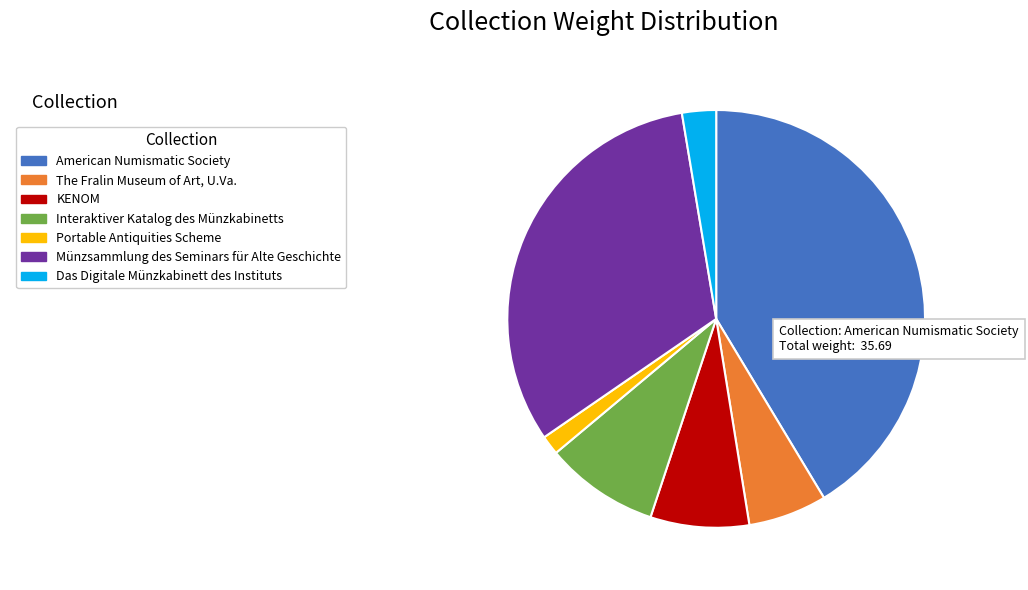

Is there a majority slice in this chart?

No